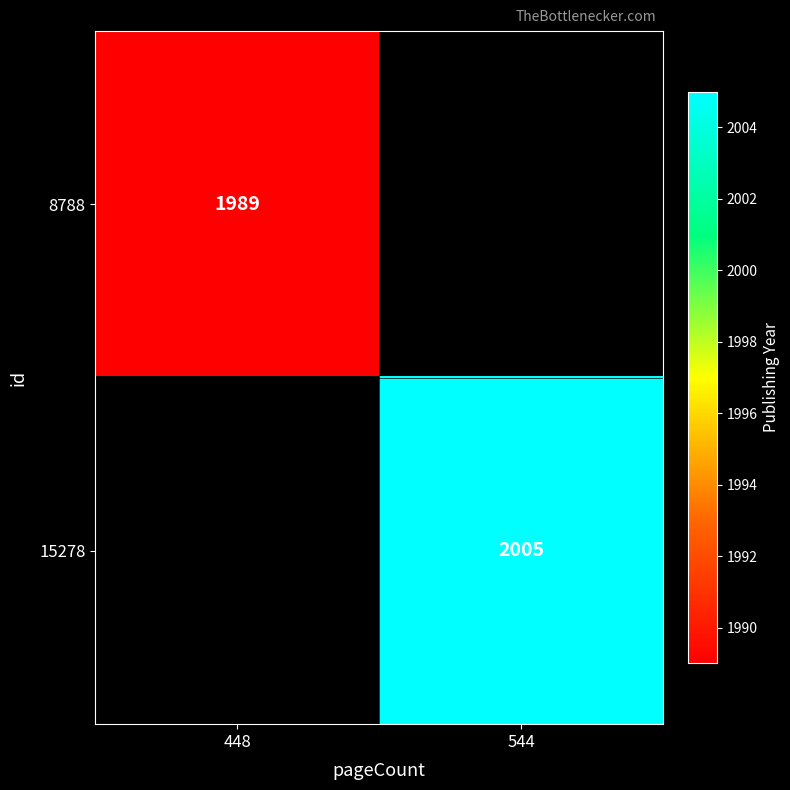

The value of 8788 at 448 is 2664. True or false?

False